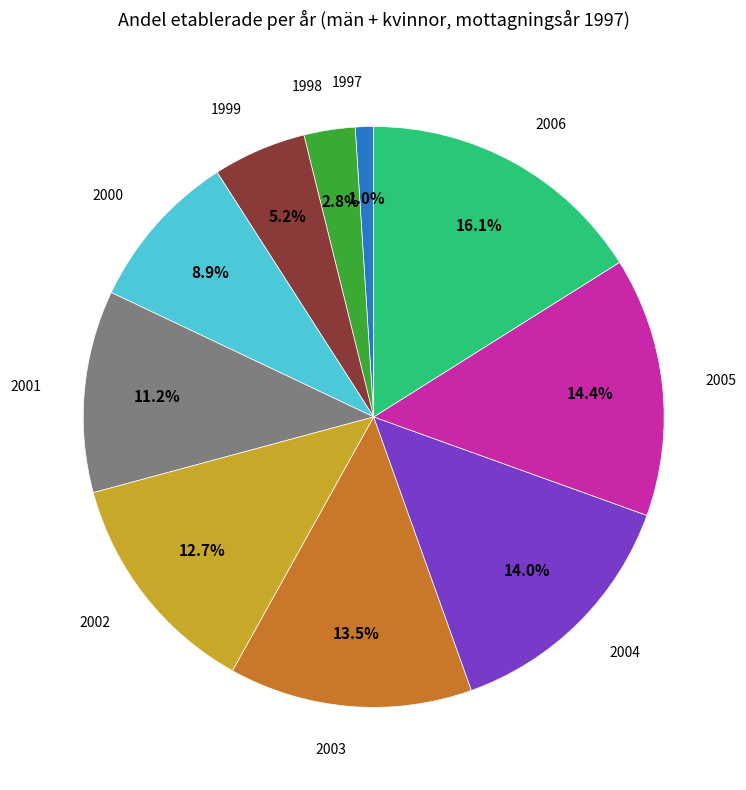

To the nearest percent, what is the average slice percentage?

10%